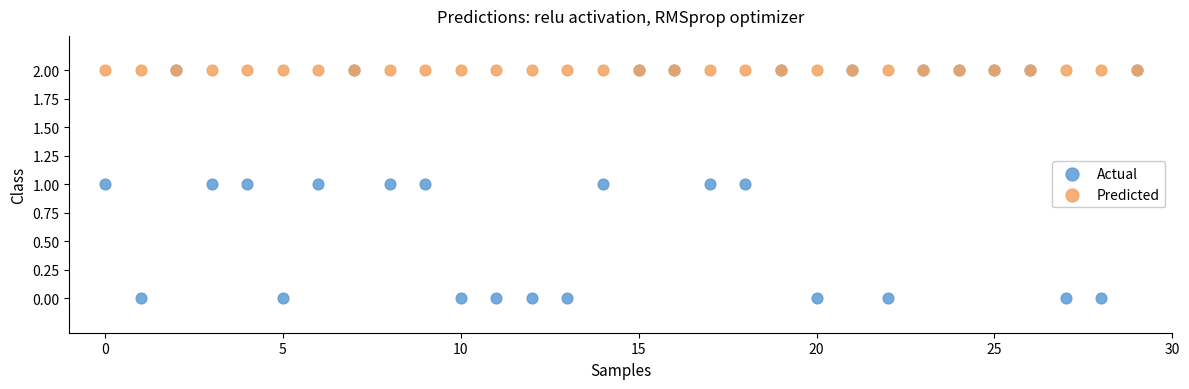

What are all the series names shown in the legend?

Actual, Predicted